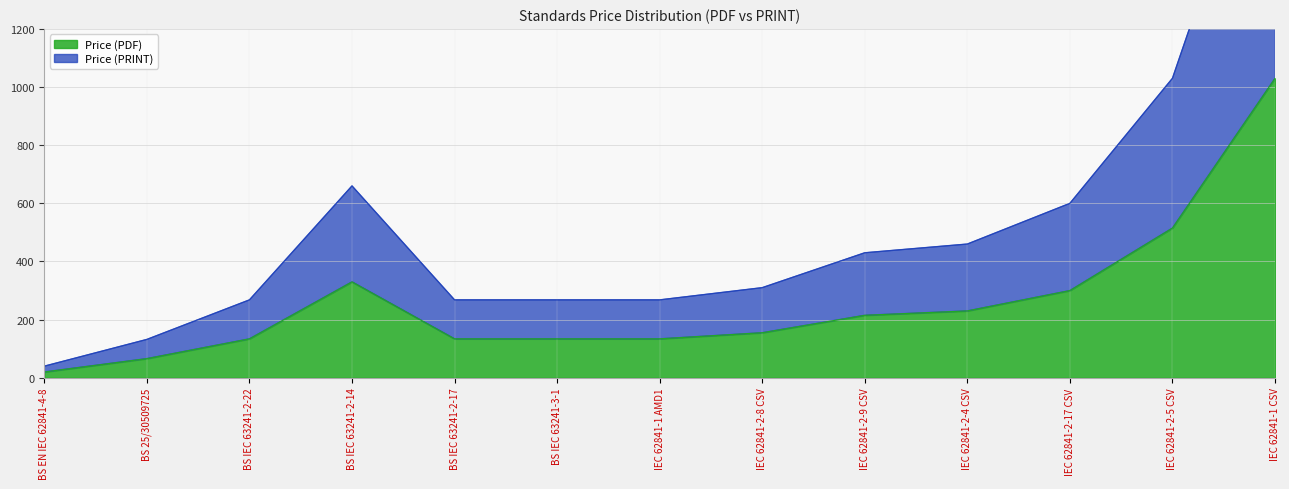

True or false: Price (PDF) has more than 2 points higher than both neighbors.

False